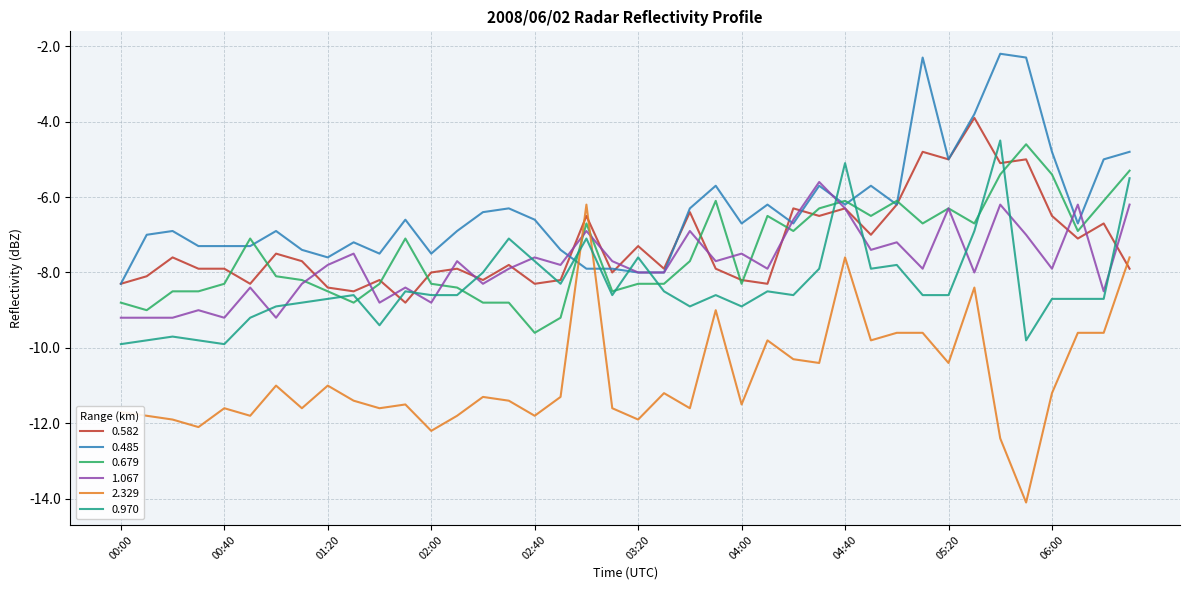

What are all the series names shown in the legend?

0.582, 0.485, 0.679, 1.067, 2.329, 0.970